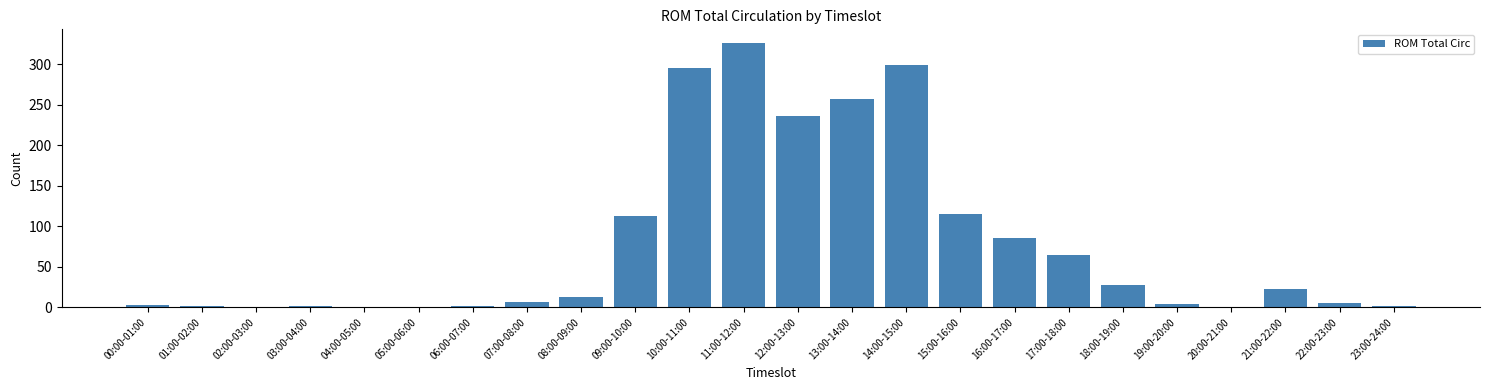

What is the sum of all values?

1880